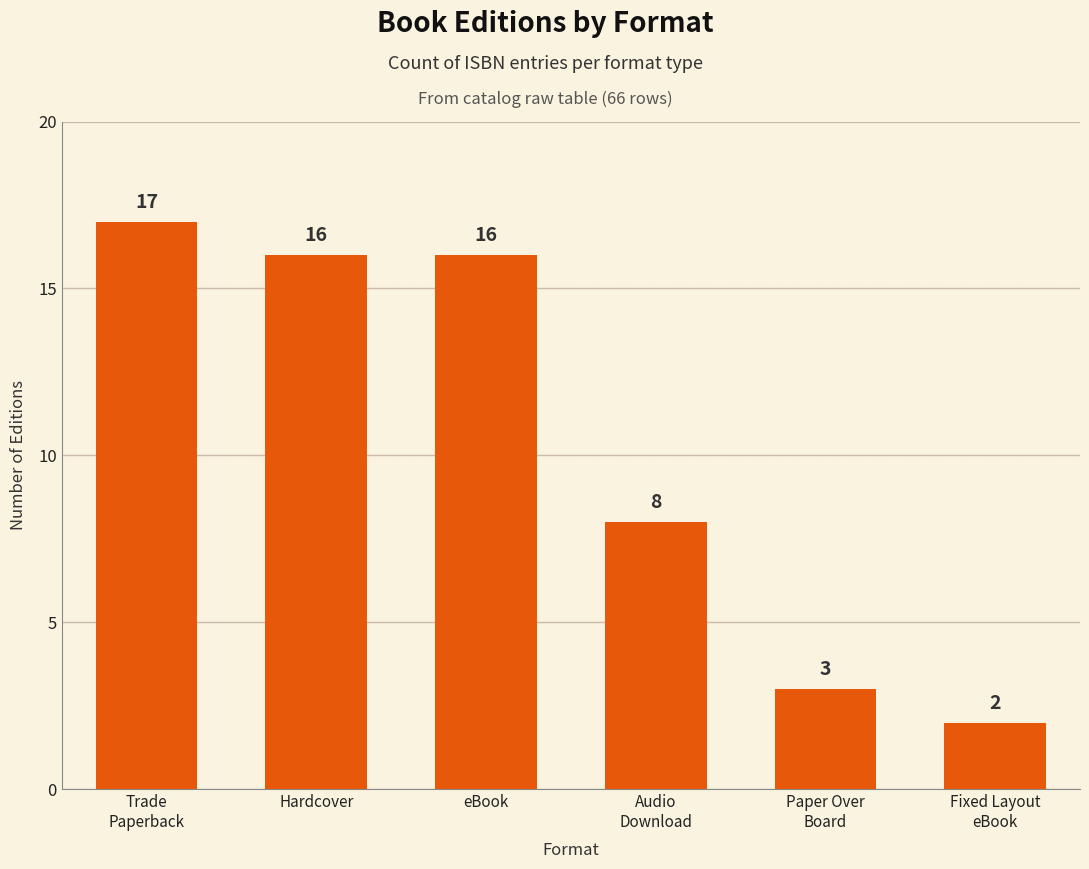

What is the difference between the maximum and second lowest values?

14